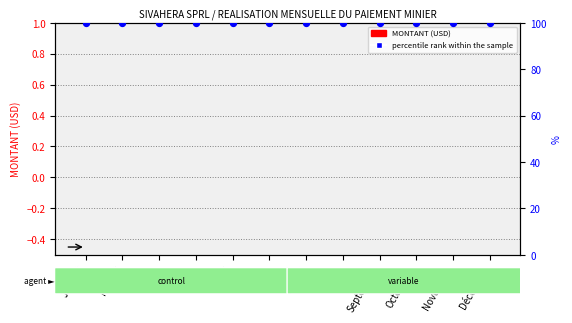

At which category is the sum across all series the highest?

Janvier